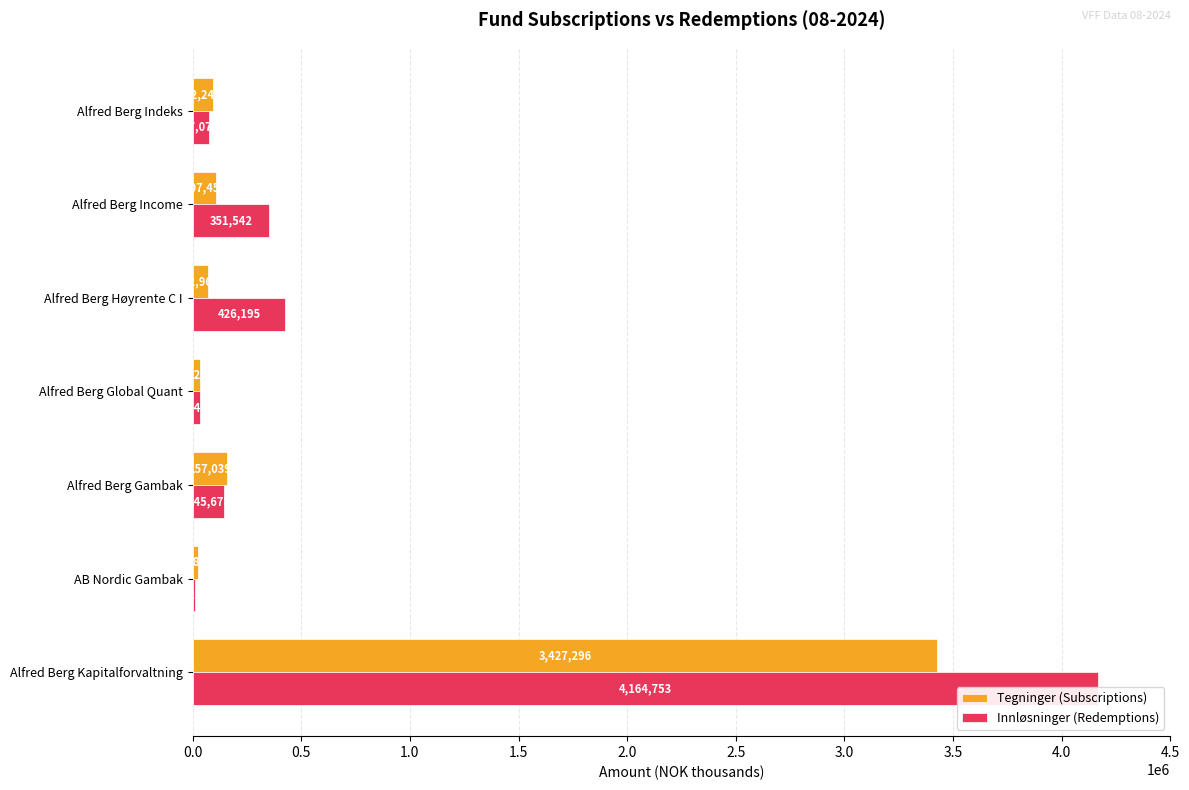

True or false: Tegninger (Subscriptions) has a value of 263032 at 1.0.

False